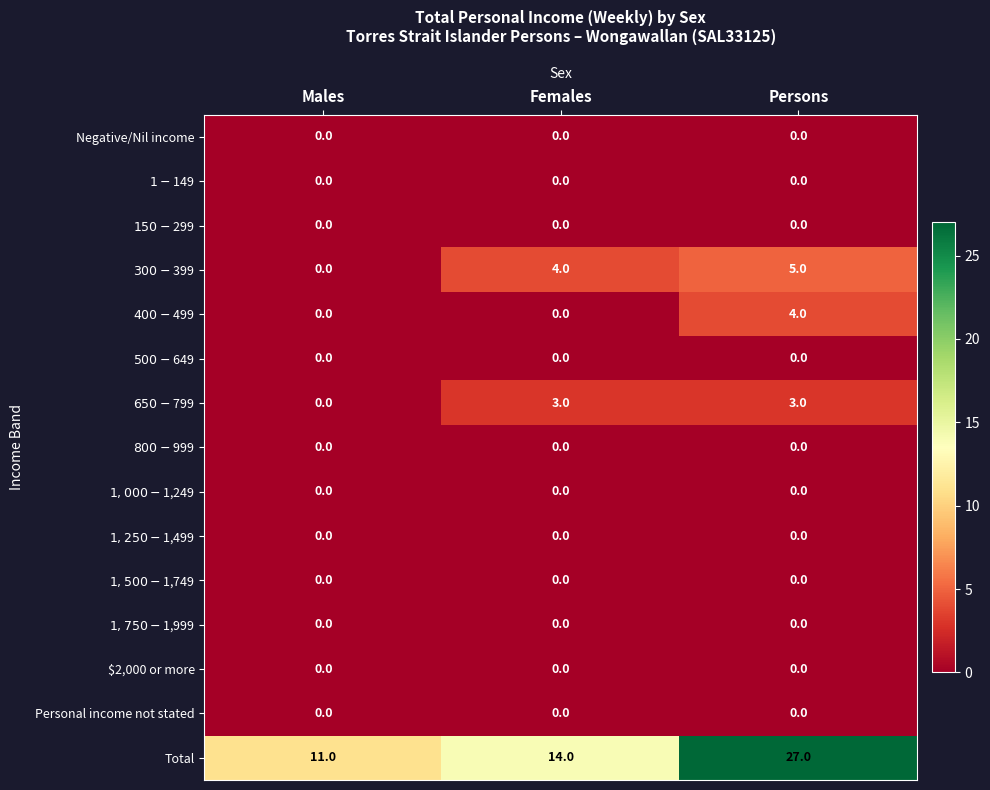

At which category is the sum across all series the highest?

Persons